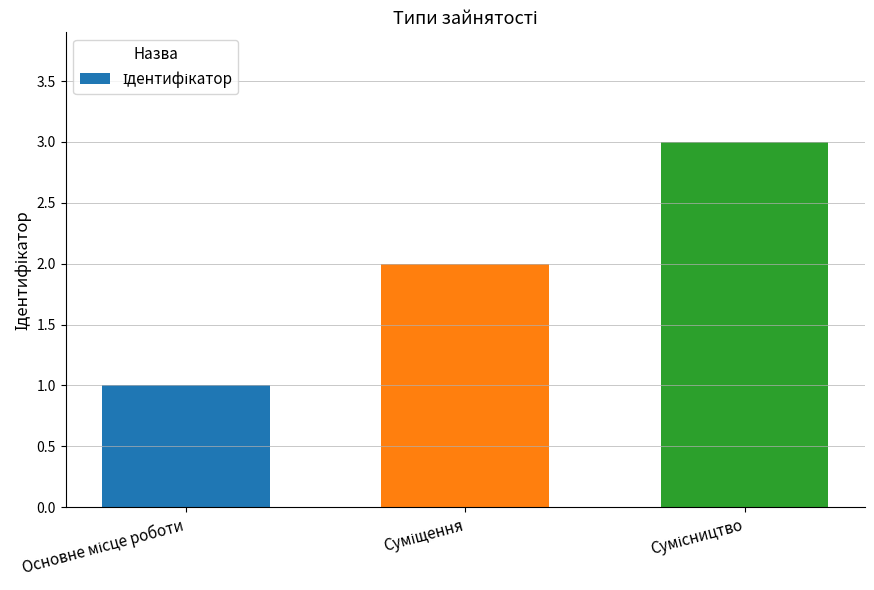

What is the maximum value shown in the chart?

3